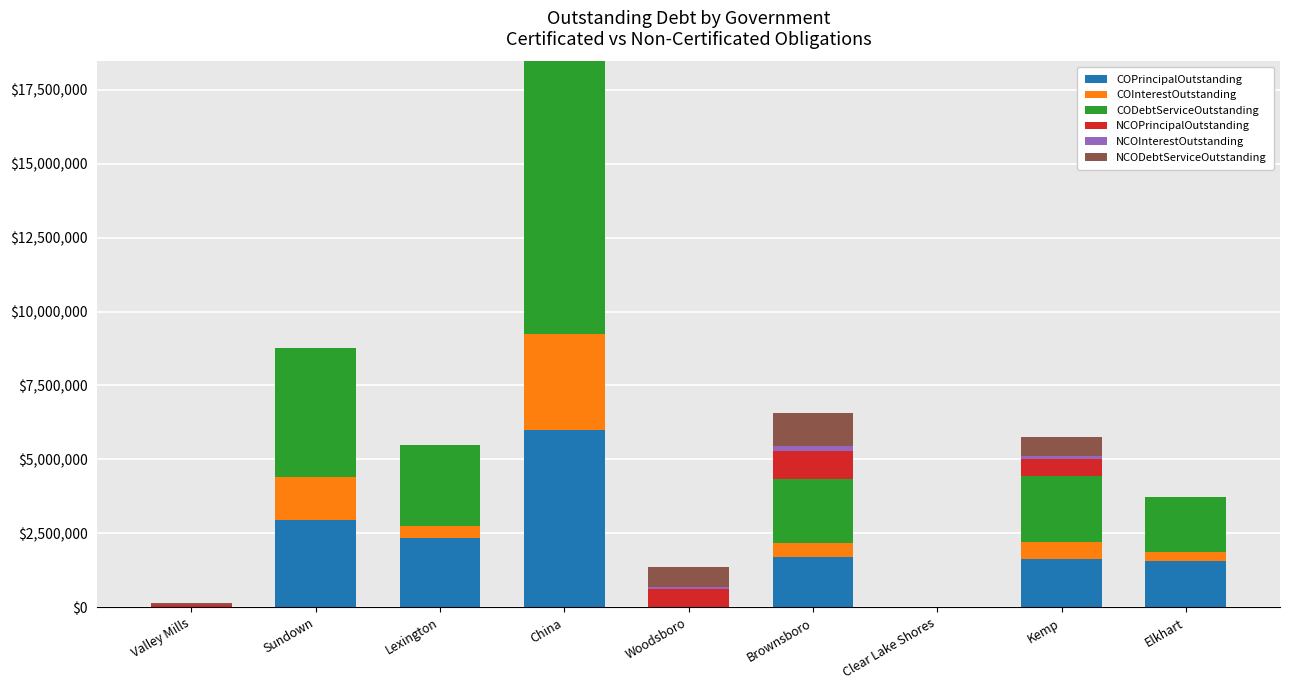

Which category has the highest value in the COPrincipalOutstanding series?

China